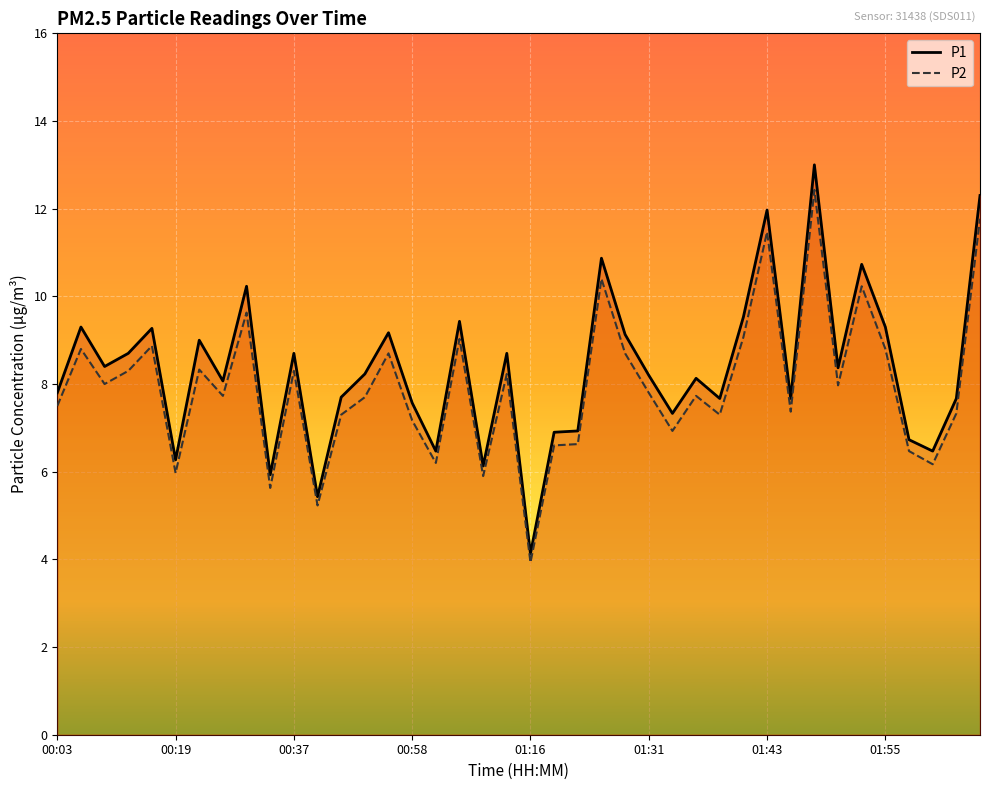

In P1, how many points are lower than both neighbors (excluding endpoints)?

13